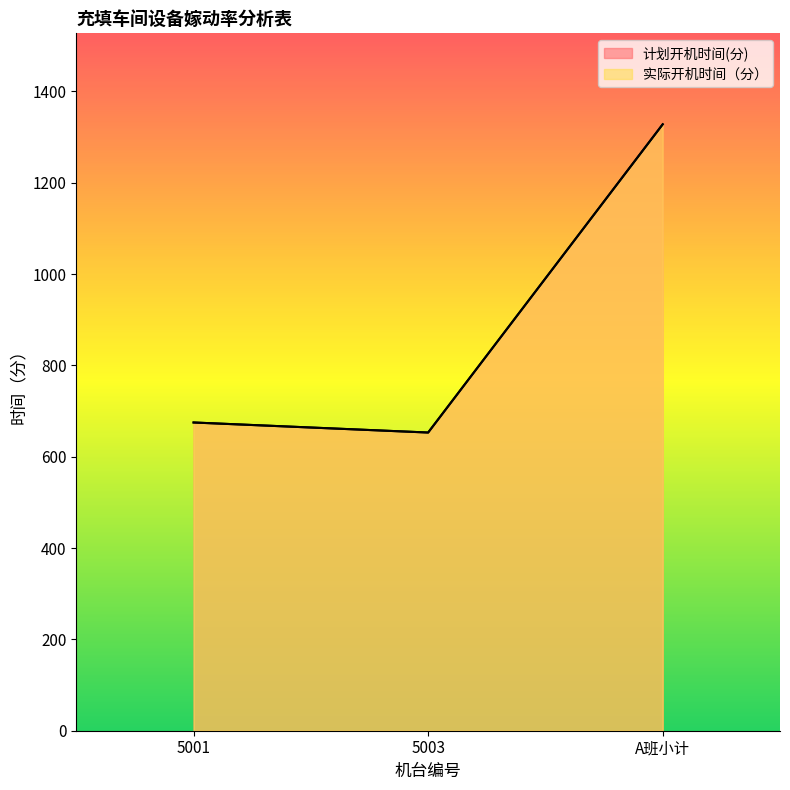

What is the label of the 3rd point from the right?

5001